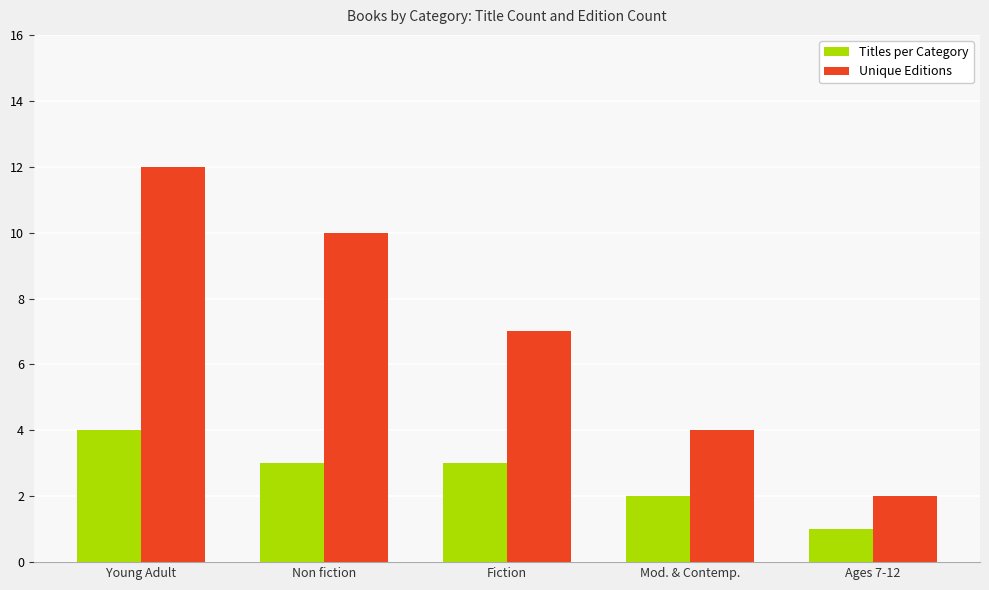

What is the difference between the highest and lowest values at Young Adult?

8